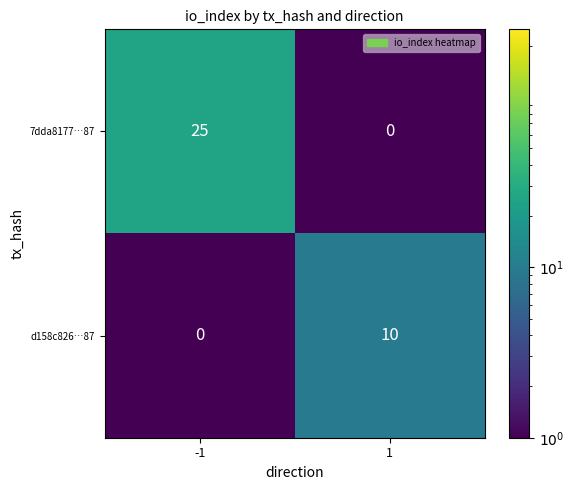

True or false: d158c826…87 has a value of -6 at -1.

False